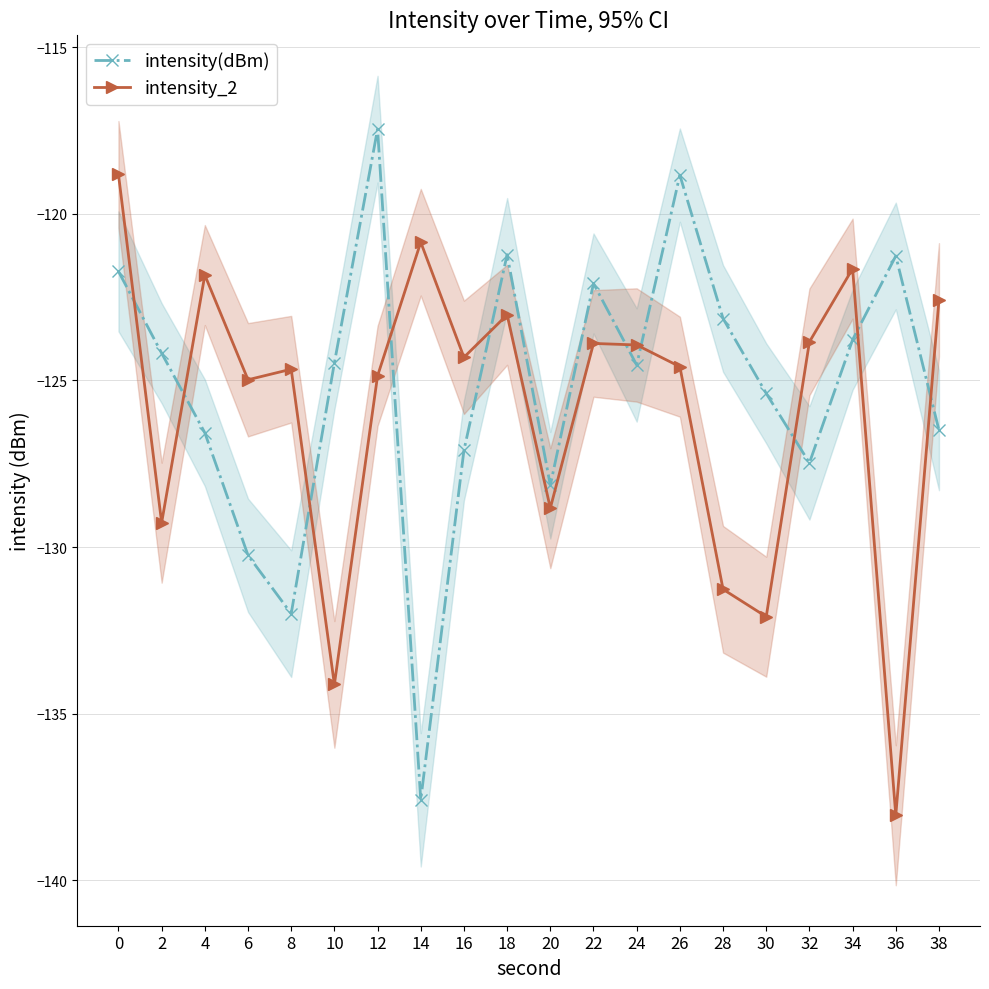

How many lines are shown in the chart?

2